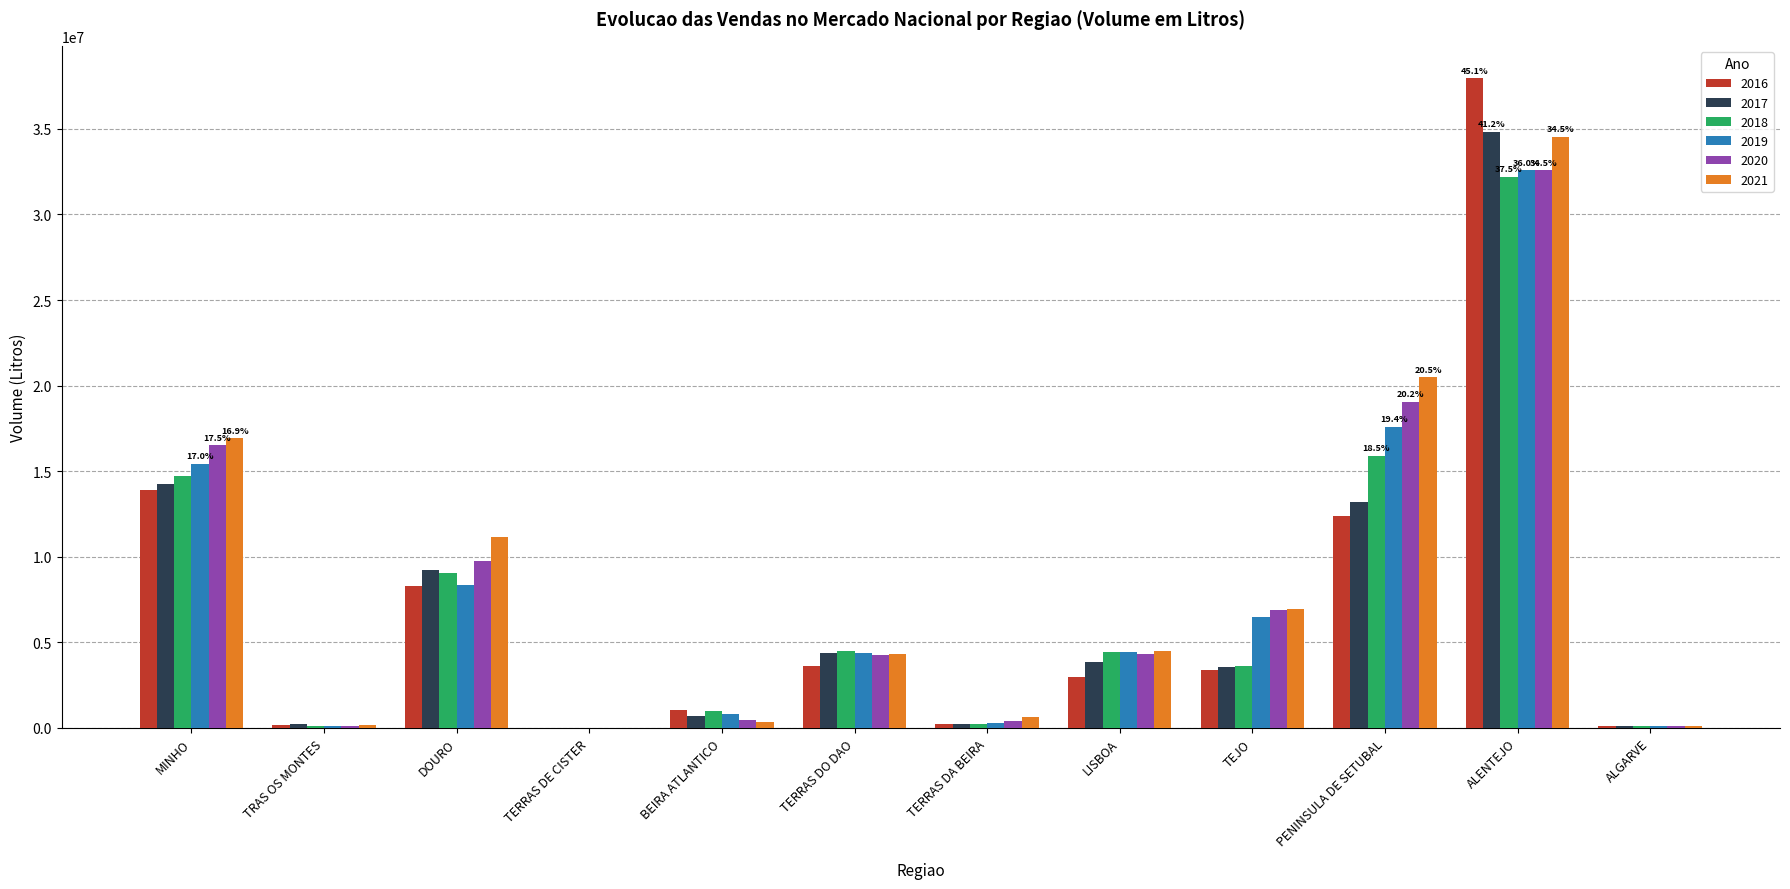

What are all the series names shown in the legend?

2016, 2017, 2018, 2019, 2020, 2021